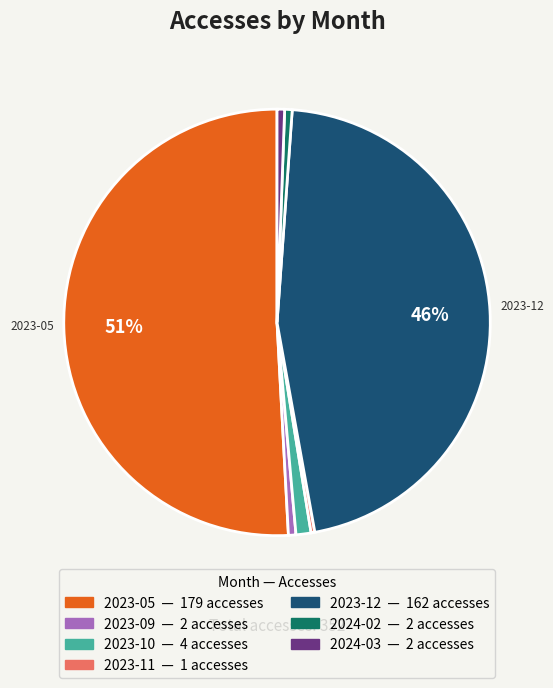

Is there any slice that represents more than half of the pie?

Yes